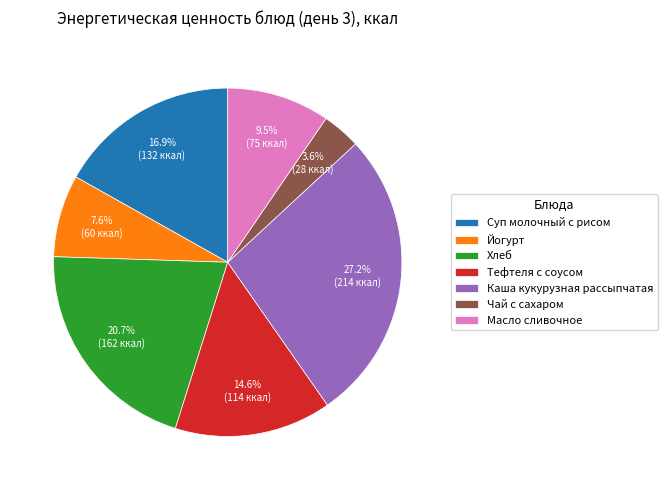

What is the total percentage of Каша кукурузная рассыпчатая and Масло сливочное?

36.7%